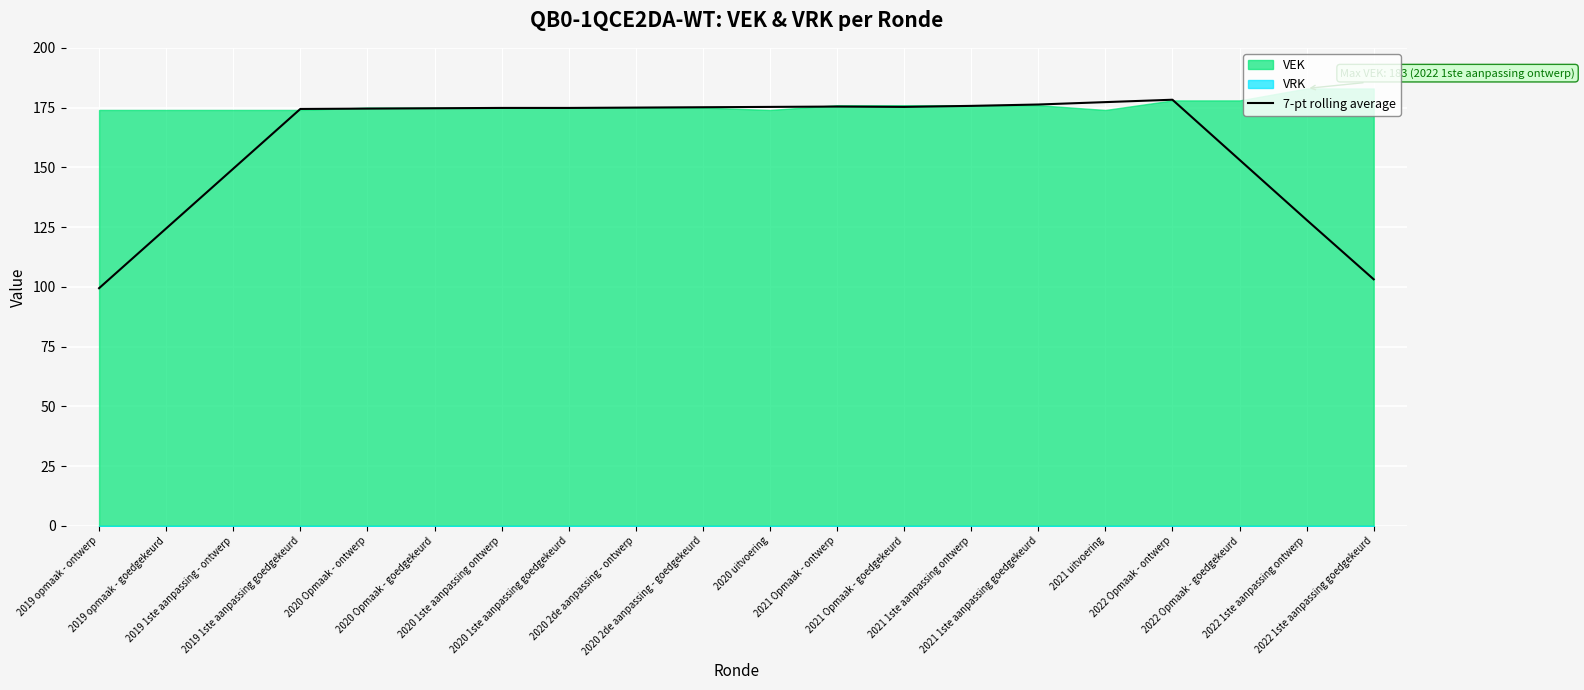

What is the sum of all values?

3214.7